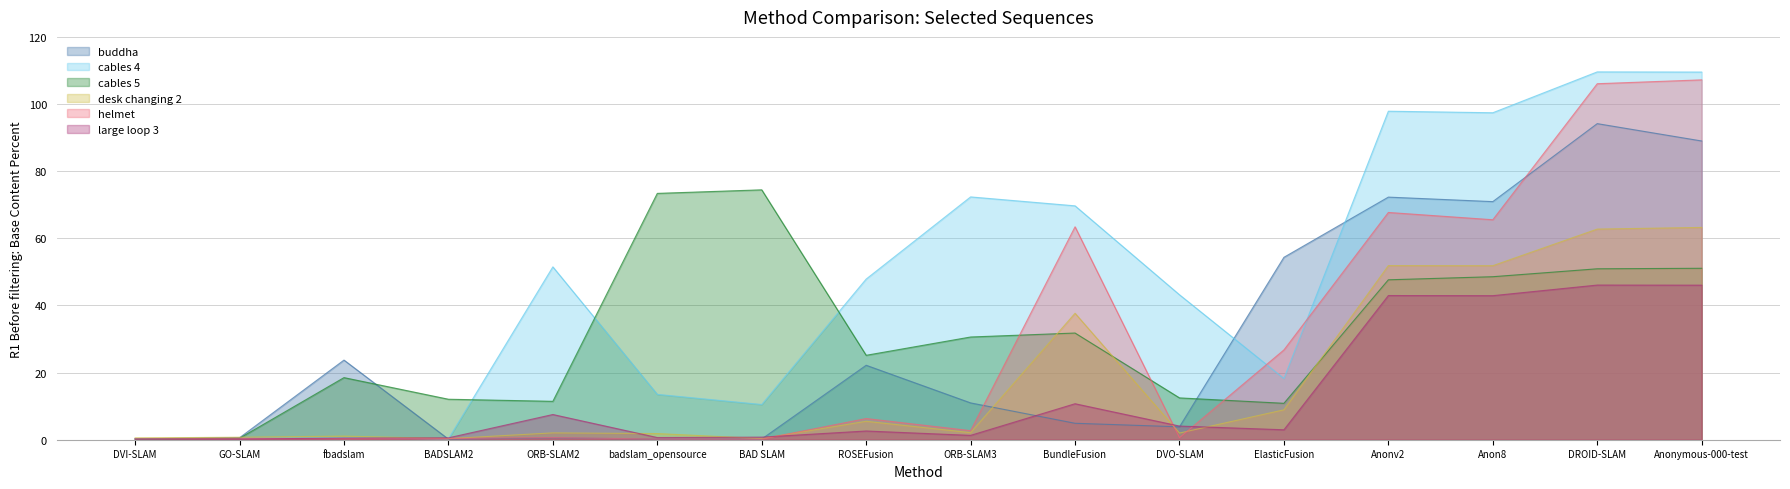

What is the total value across all series at DVO-SLAM?

66.2